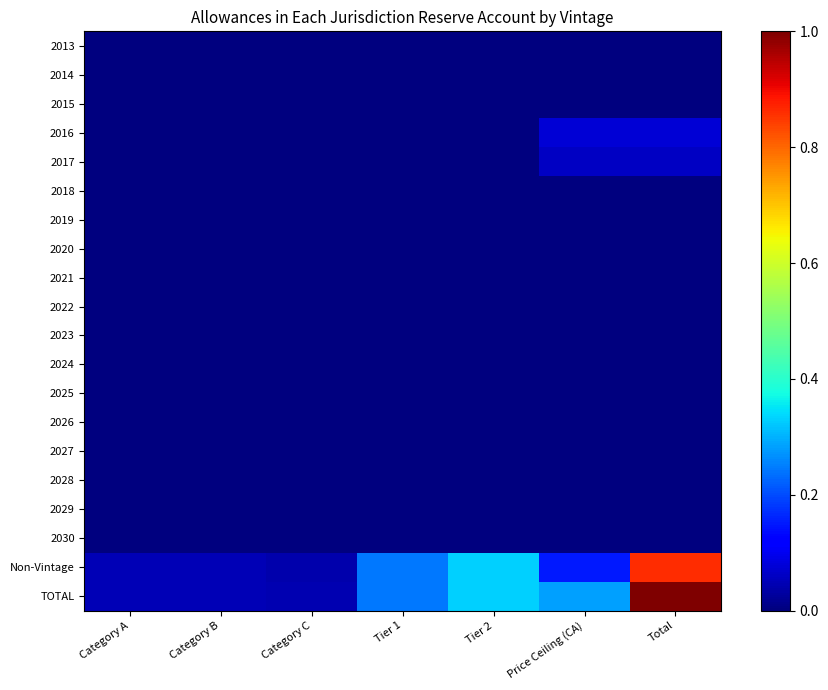

Reading left to right, list all the values displayed in this chart.

2013: Category A=0.0	Category B=0.0	Category C=0.0	Tier 1=0.0	Tier 2=0.0	Price Ceiling (CA)=0.0	Total=0.0
2014: Category A=0.0	Category B=0.0	Category C=0.0	Tier 1=0.0	Tier 2=0.0	Price Ceiling (CA)=0.0	Total=0.0
2015: Category A=0.0	Category B=0.0	Category C=0.0	Tier 1=0.0	Tier 2=0.0	Price Ceiling (CA)=0.0	Total=0.0
2016: Category A=0.0	Category B=0.0	Category C=0.0	Tier 1=0.0	Tier 2=0.0	Price Ceiling (CA)=0.1	Total=0.1
2017: Category A=0.0	Category B=0.0	Category C=0.0	Tier 1=0.0	Tier 2=0.0	Price Ceiling (CA)=0.1	Total=0.1
2018: Category A=0.0	Category B=0.0	Category C=0.0	Tier 1=0.0	Tier 2=0.0	Price Ceiling (CA)=0.0	Total=0.0
2019: Category A=0.0	Category B=0.0	Category C=0.0	Tier 1=0.0	Tier 2=0.0	Price Ceiling (CA)=0.0	Total=0.0
2020: Category A=0.0	Category B=0.0	Category C=0.0	Tier 1=0.0	Tier 2=0.0	Price Ceiling (CA)=0.0	Total=0.0
2021: Category A=0.0	Category B=0.0	Category C=0.0	Tier 1=0.0	Tier 2=0.0	Price Ceiling (CA)=0.0	Total=0.0
2022: Category A=0.0	Category B=0.0	Category C=0.0	Tier 1=0.0	Tier 2=0.0	Price Ceiling (CA)=0.0	Total=0.0
2023: Category A=0.0	Category B=0.0	Category C=0.0	Tier 1=0.0	Tier 2=0.0	Price Ceiling (CA)=0.0	Total=0.0
2024: Category A=0.0	Category B=0.0	Category C=0.0	Tier 1=0.0	Tier 2=0.0	Price Ceiling (CA)=0.0	Total=0.0
2025: Category A=0.0	Category B=0.0	Category C=0.0	Tier 1=0.0	Tier 2=0.0	Price Ceiling (CA)=0.0	Total=0.0
2026: Category A=0.0	Category B=0.0	Category C=0.0	Tier 1=0.0	Tier 2=0.0	Price Ceiling (CA)=0.0	Total=0.0
2027: Category A=0.0	Category B=0.0	Category C=0.0	Tier 1=0.0	Tier 2=0.0	Price Ceiling (CA)=0.0	Total=0.0
2028: Category A=0.0	Category B=0.0	Category C=0.0	Tier 1=0.0	Tier 2=0.0	Price Ceiling (CA)=0.0	Total=0.0
2029: Category A=0.0	Category B=0.0	Category C=0.0	Tier 1=0.0	Tier 2=0.0	Price Ceiling (CA)=0.0	Total=0.0
2030: Category A=0.0	Category B=0.0	Category C=0.0	Tier 1=0.0	Tier 2=0.0	Price Ceiling (CA)=0.0	Total=0.0
Non-Vintage: Category A=0.0	Category B=0.0	Category C=0.0	Tier 1=0.2	Tier 2=0.3	Price Ceiling (CA)=0.1	Total=0.9
TOTAL: Category A=0.0	Category B=0.0	Category C=0.0	Tier 1=0.2	Tier 2=0.3	Price Ceiling (CA)=0.3	Total=1.0